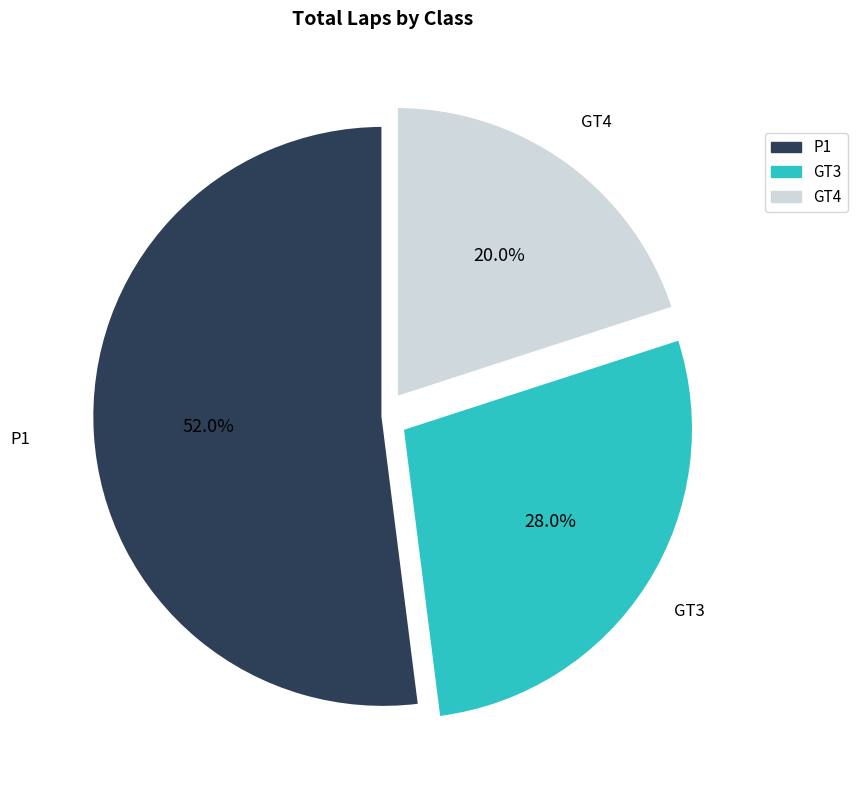

To the nearest percent, what is the difference between the largest and smallest slice percentages?

32%